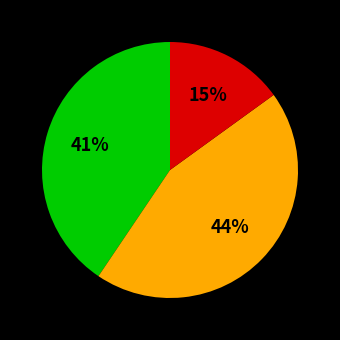

Is there a majority slice in this chart?

No